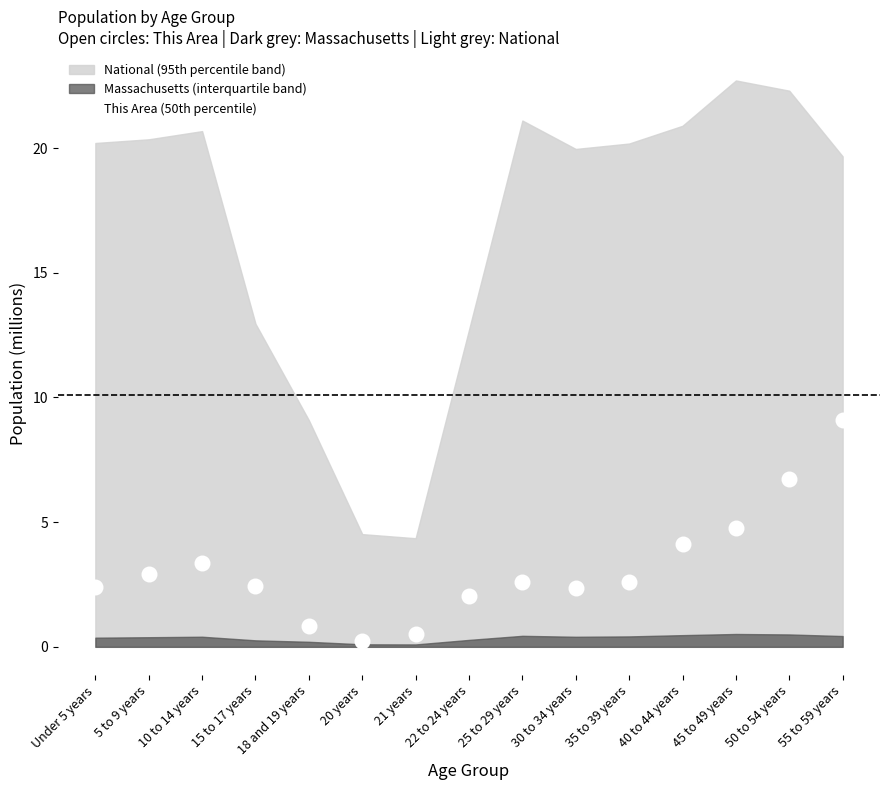

What position from the left is 20 years?

6